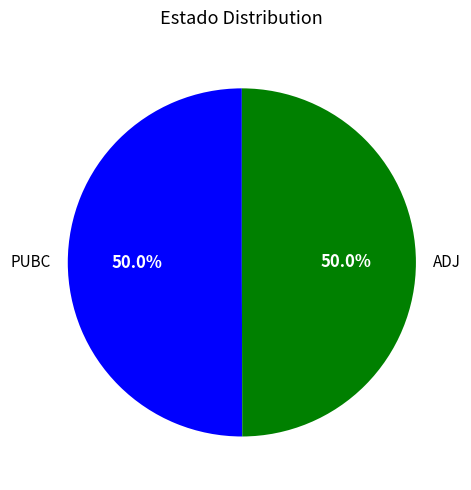

Count the number of slices in the pie.

2